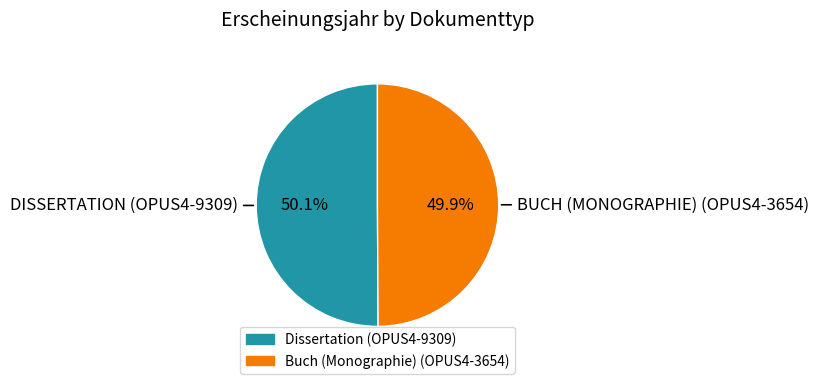

What is the ratio of the value at Buch (Monographie) (OPUS4-3654) to the value at Dissertation (OPUS4-9309)?

1.0